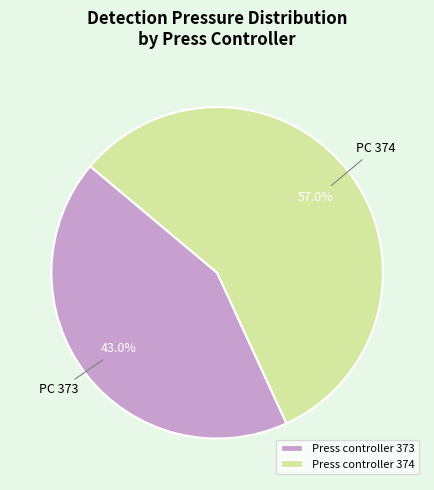

Between Press controller 374 and Press controller 373, which is larger?

Press controller 374